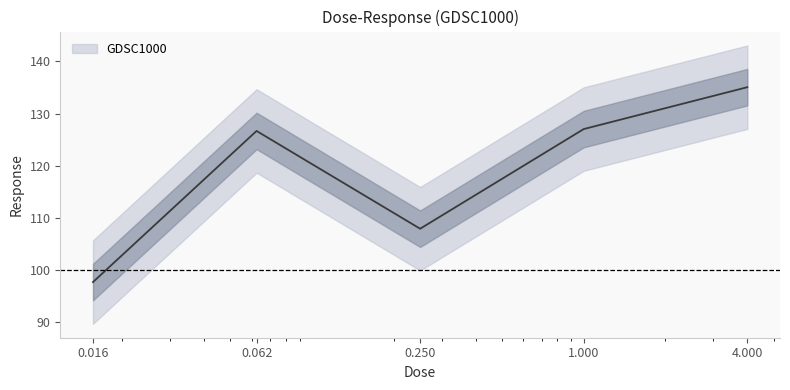

Which has a higher value, 0.016 or 0.062?

0.062